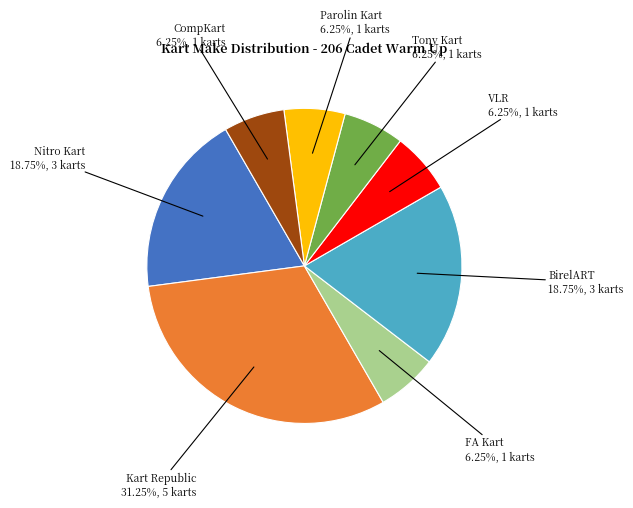

To the nearest percent, what percentage of the pie is VLR?

6%